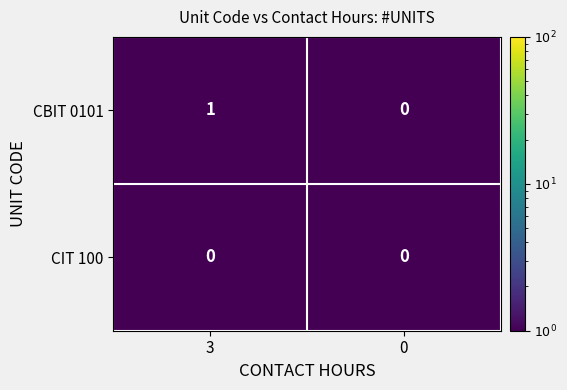

Is the value of CBIT 0101 at 3 greater than the value of CIT 100 at 3?

Yes